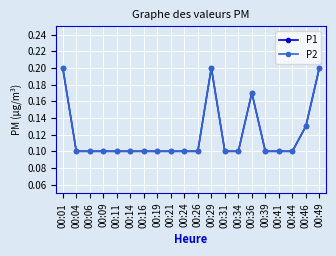

At which category is the sum across all series the highest?

00:01